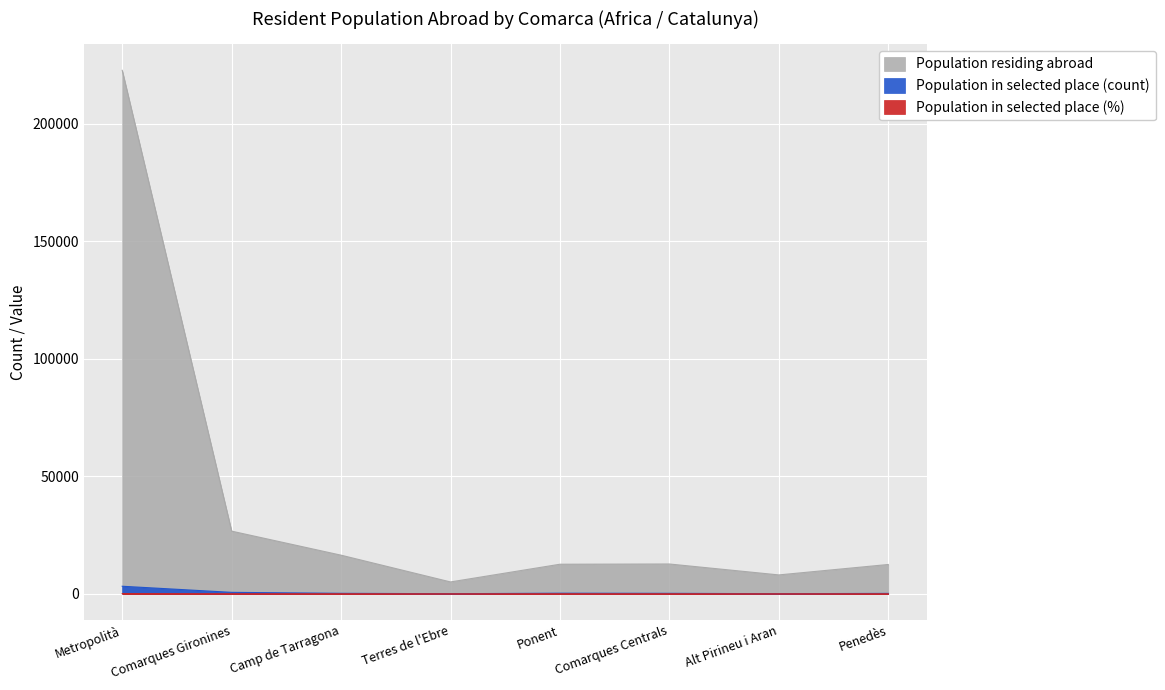

Between Camp de Tarragona and Ponent, which series saw the biggest shift?

Population residing abroad